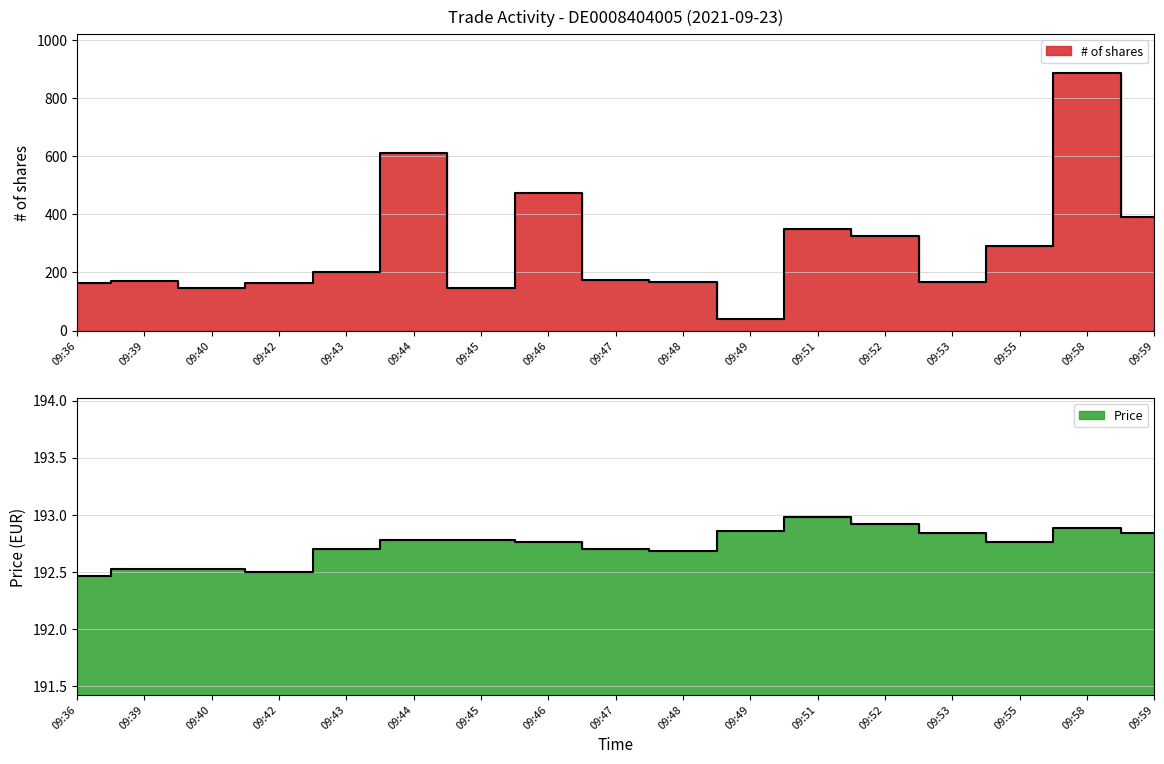

At which label does # of shares first exceed 174?

09:43